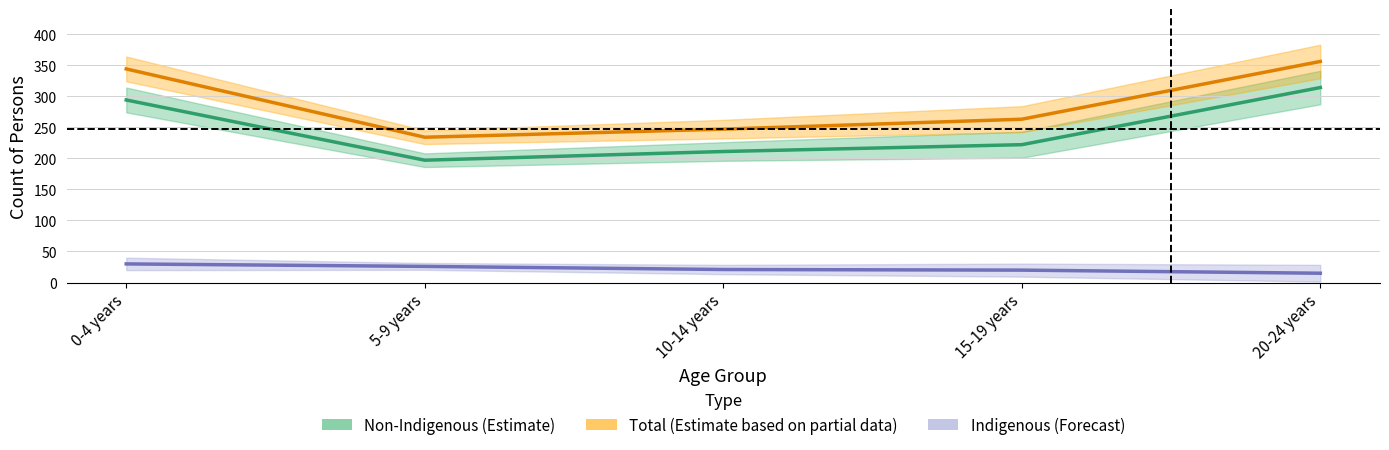

What is the minimum value shown in the chart?

15